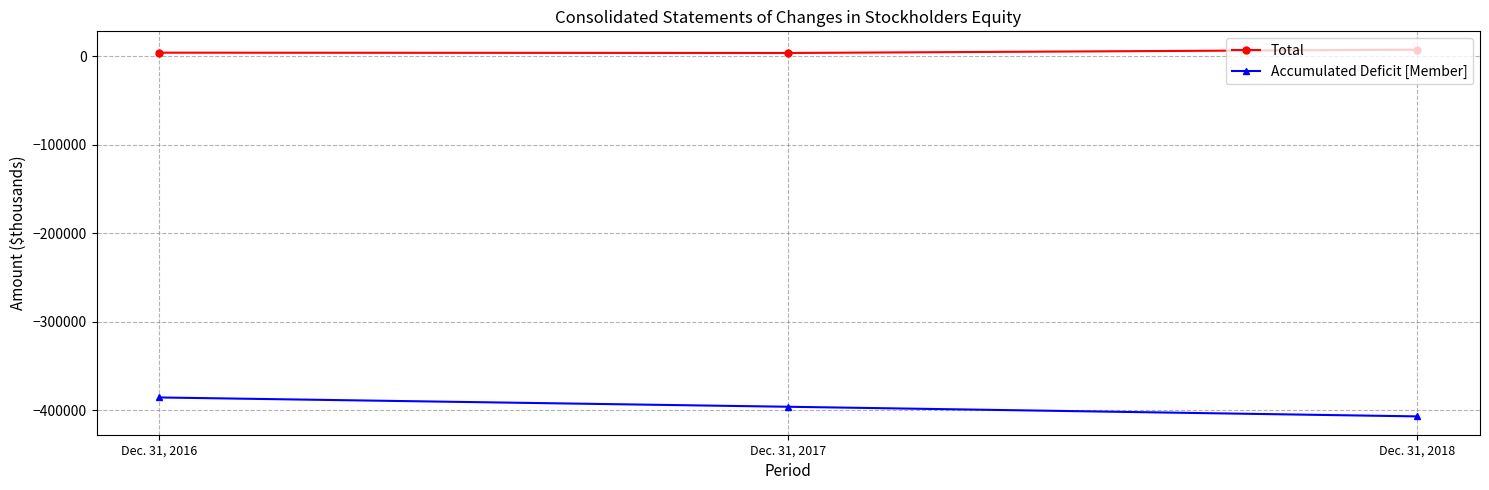

What is the average value of the Total series?

4774